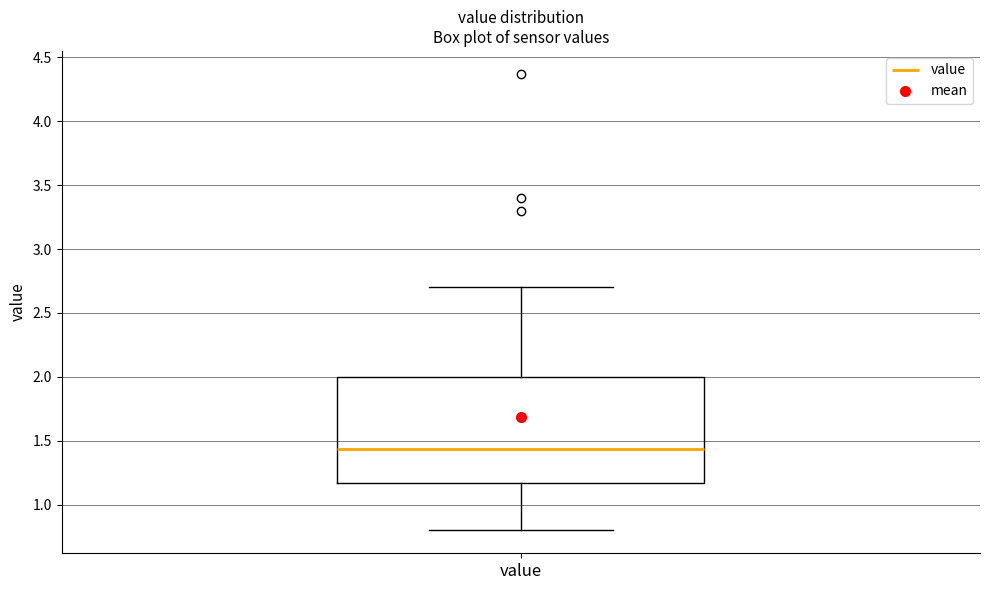

Where does the lower whisker of the box for value end on the y-axis? The values are not printed on the chart, so give them approximately, as read against the axis.

0.80